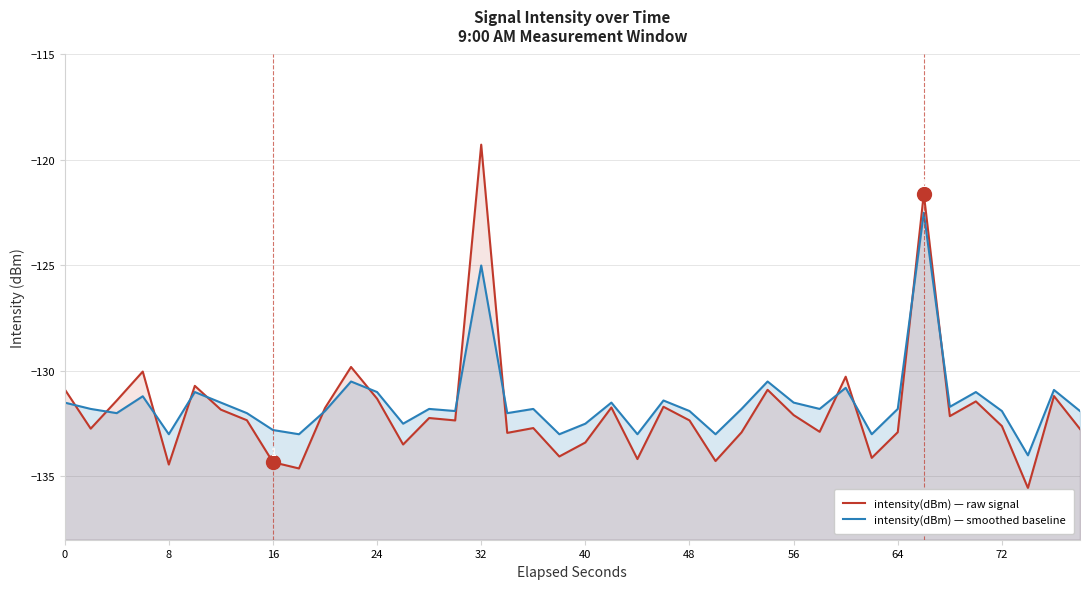

How many times do intensity(dBm) — smoothed baseline and intensity(dBm) — raw signal cross each other?

13